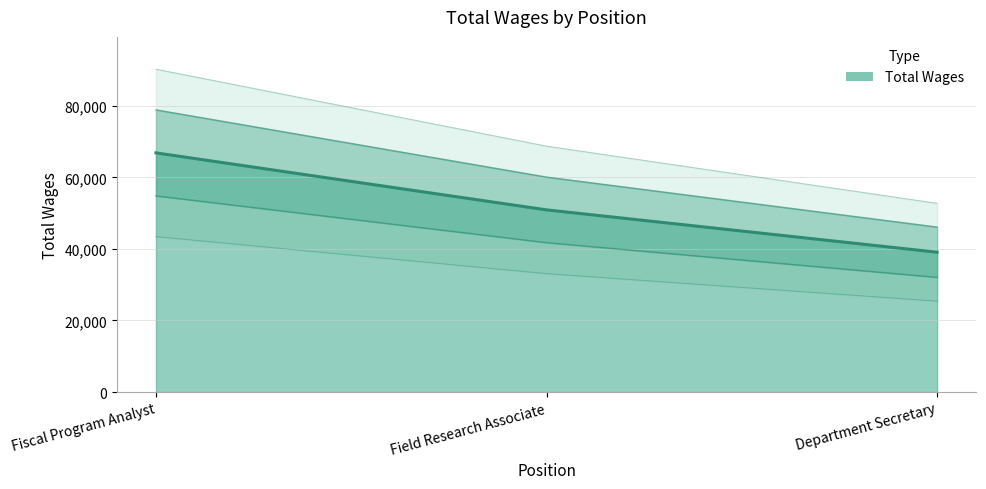

What is the label of the 1st point from the right?

Department Secretary